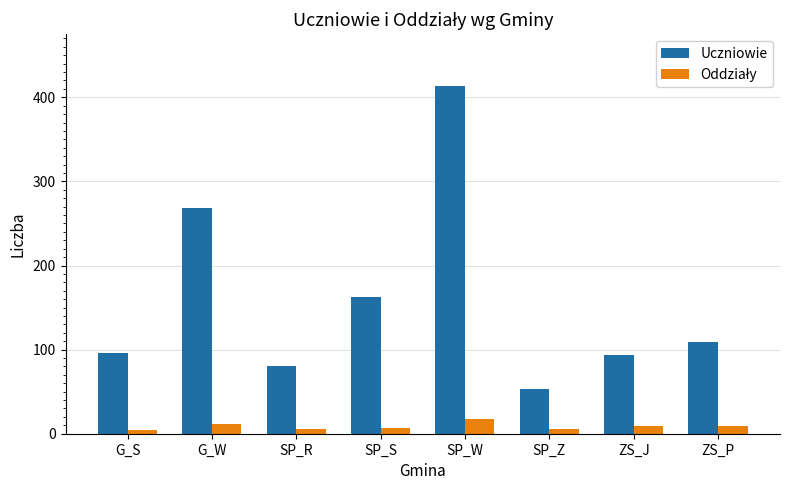

At which category is the sum across all series the highest?

SP_W